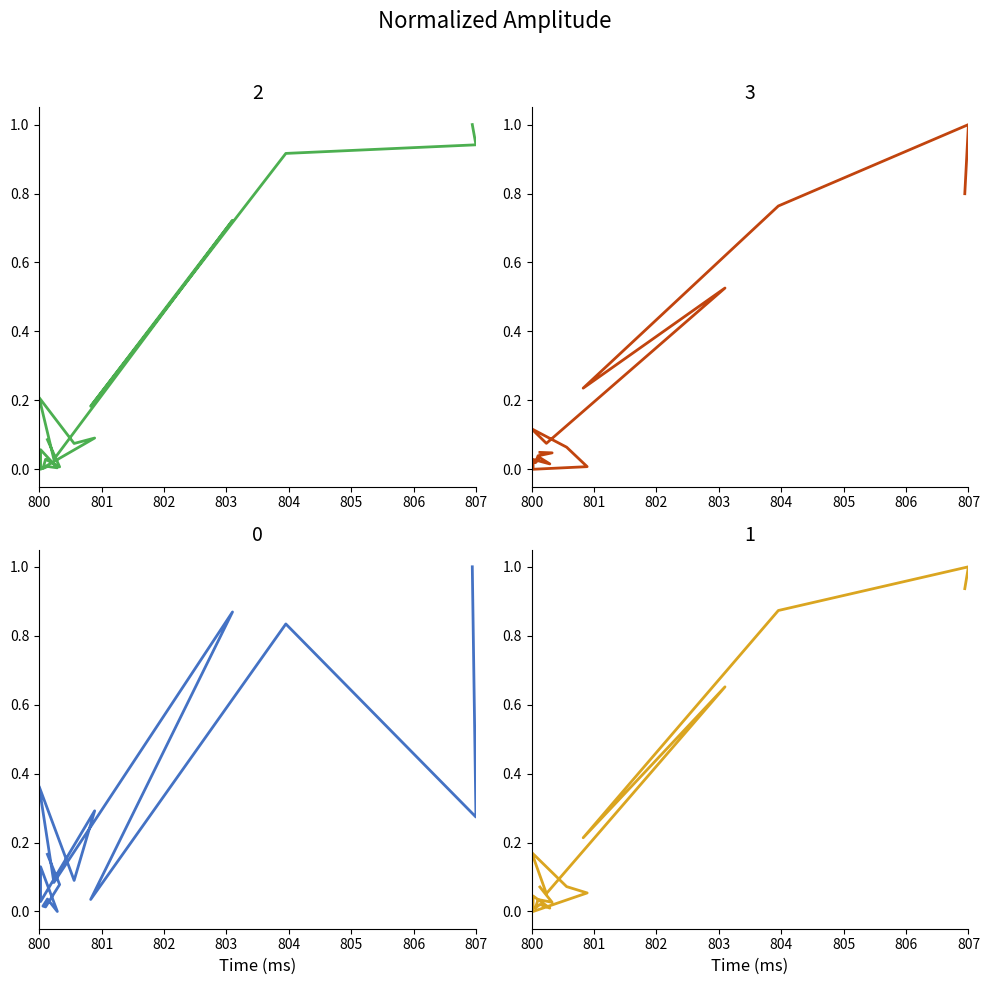

Does the chart display data point markers on the line(s)?

No